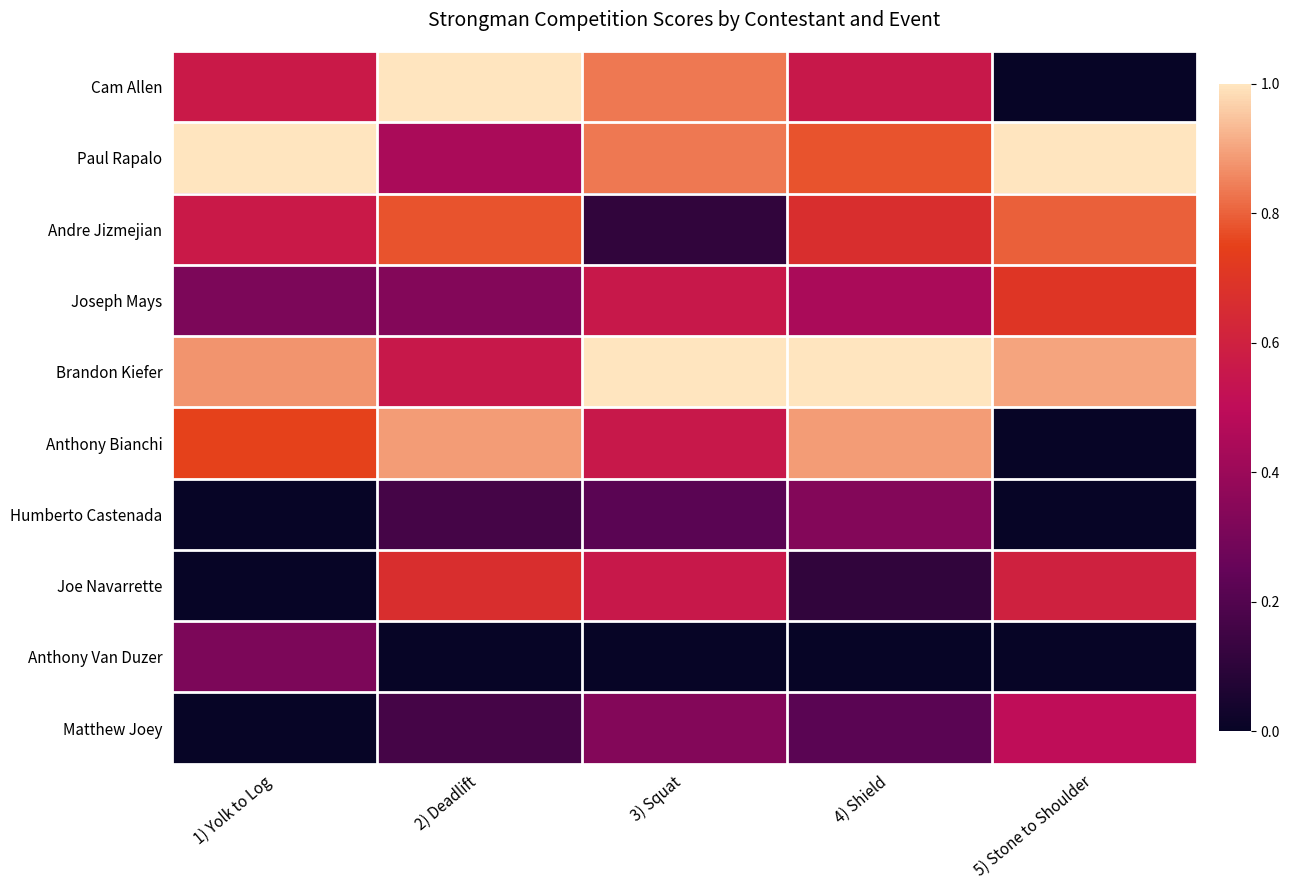

Reading right to left, list all the values displayed in this chart.

Cam Allen: 5) Stone to Shoulder=0.0	4) Shield=0.6	3) Squat=0.8	2) Deadlift=1.0	1) Yolk to Log=0.6
Paul Rapalo: 5) Stone to Shoulder=1.0	4) Shield=0.8	3) Squat=0.8	2) Deadlift=0.4	1) Yolk to Log=1.0
Andre Jizmejian: 5) Stone to Shoulder=0.8	4) Shield=0.7	3) Squat=0.1	2) Deadlift=0.8	1) Yolk to Log=0.6
Joseph Mays: 5) Stone to Shoulder=0.7	4) Shield=0.4	3) Squat=0.6	2) Deadlift=0.3	1) Yolk to Log=0.3
Brandon Kiefer: 5) Stone to Shoulder=0.9	4) Shield=1.0	3) Squat=1.0	2) Deadlift=0.6	1) Yolk to Log=0.9
Anthony Bianchi: 5) Stone to Shoulder=0.0	4) Shield=0.9	3) Squat=0.6	2) Deadlift=0.9	1) Yolk to Log=0.8
Humberto Castenada: 5) Stone to Shoulder=0.0	4) Shield=0.3	3) Squat=0.2	2) Deadlift=0.2	1) Yolk to Log=0.0
Joe Navarrette: 5) Stone to Shoulder=0.6	4) Shield=0.1	3) Squat=0.6	2) Deadlift=0.7	1) Yolk to Log=0.0
Anthony Van Duzer: 5) Stone to Shoulder=0.0	4) Shield=0.0	3) Squat=0.0	2) Deadlift=0.0	1) Yolk to Log=0.3
Matthew Joey: 5) Stone to Shoulder=0.5	4) Shield=0.2	3) Squat=0.3	2) Deadlift=0.2	1) Yolk to Log=0.0